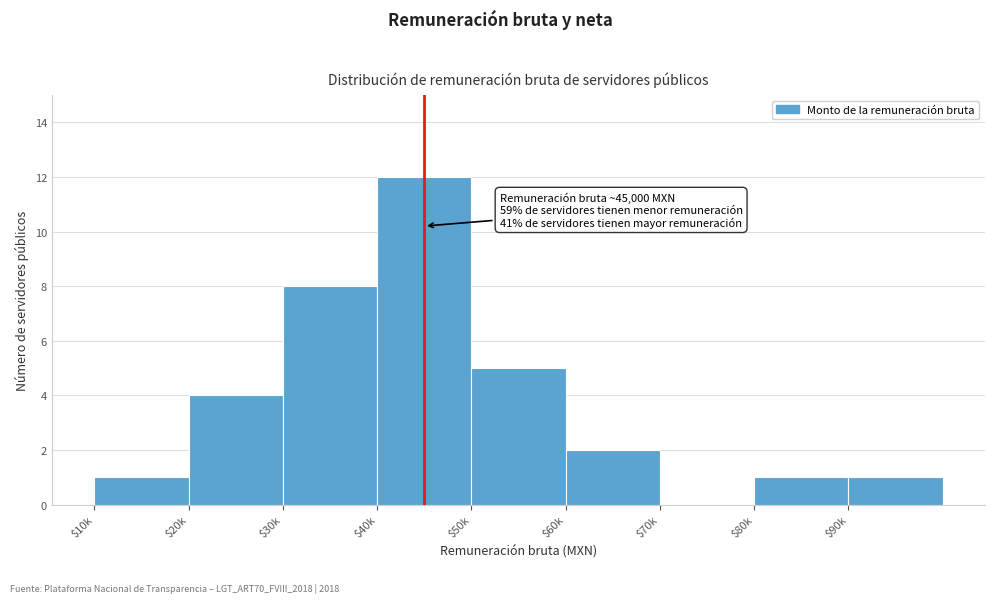

At which label is the value closest to 6?

$50k